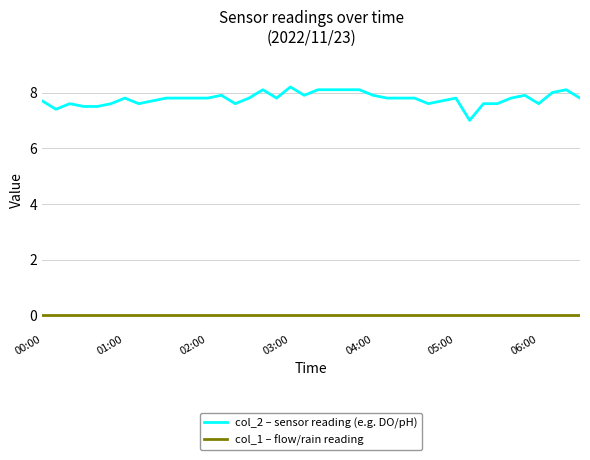

Which series has the largest total across all categories?

col_2 – sensor reading (e.g. DO/pH)